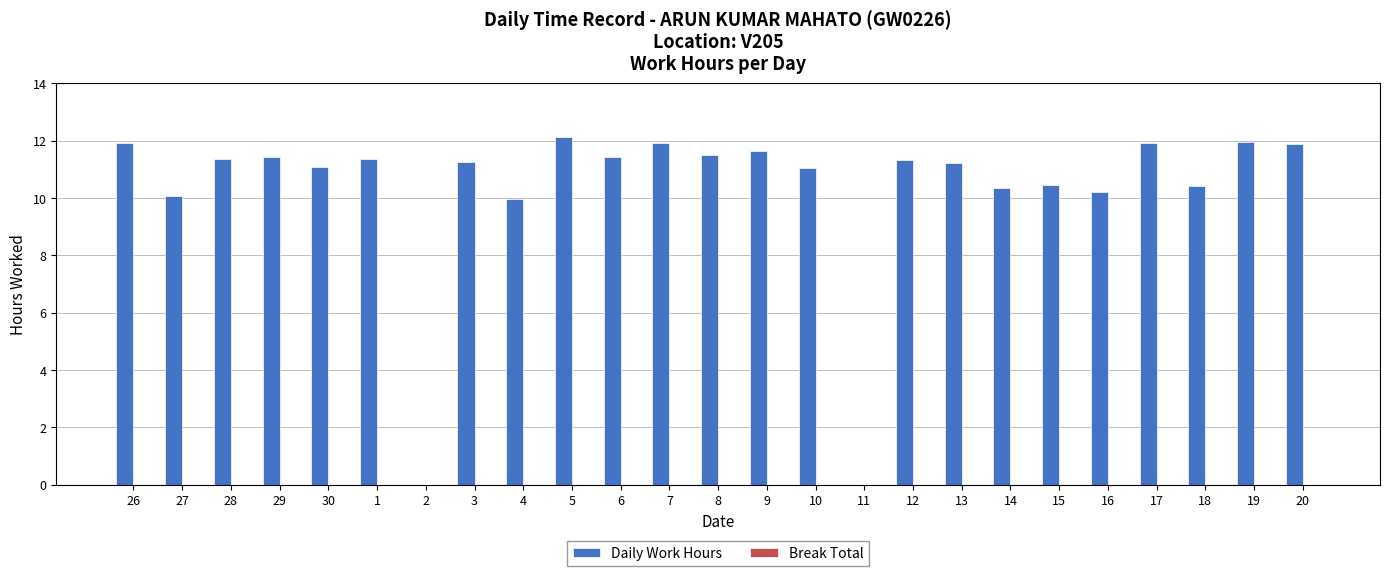

Which has a higher value, 20 or 16?

20